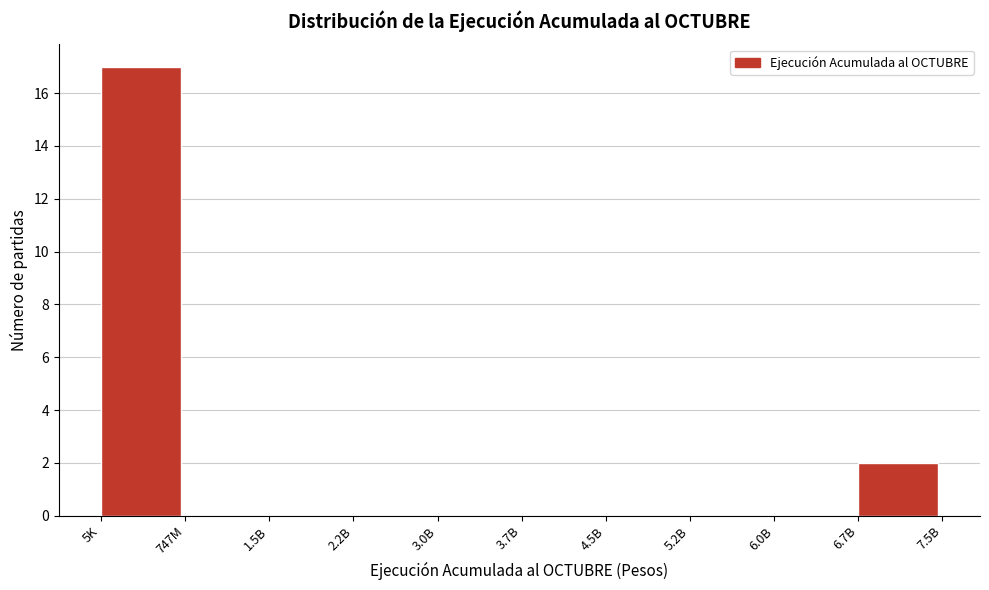

Reading left to right, what are all the values shown in this chart?

5K=17	747M=0	1.5B=0	2.2B=0	3.0B=0	3.7B=0	4.5B=0	5.2B=0	6.0B=0	6.7B=2